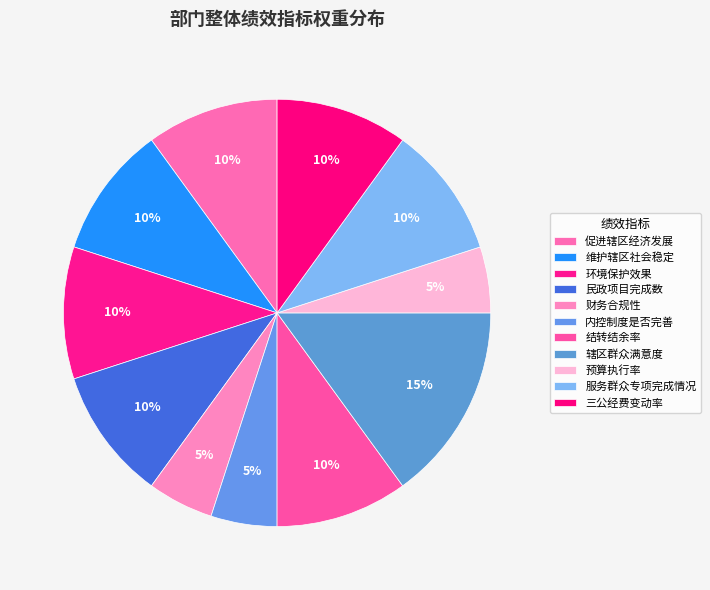

Count the number of slices in the pie.

11